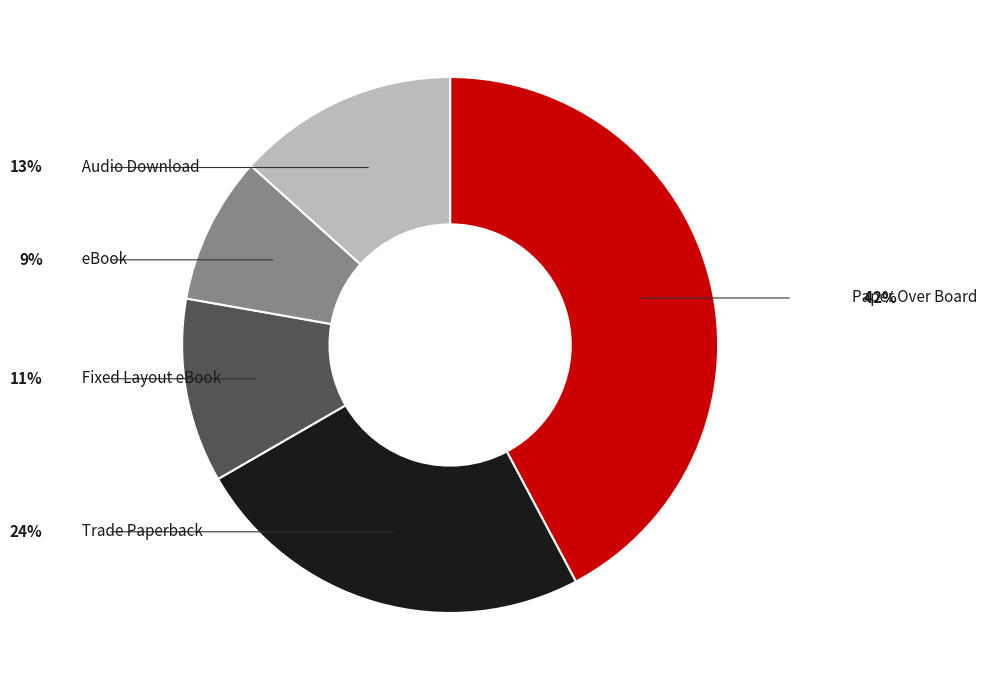

Is there a majority slice in this chart?

No